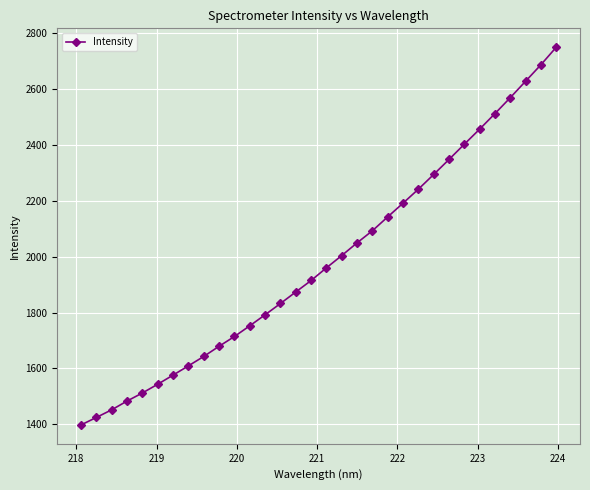

True or false: the data has more than 2 interior local peaks.

False